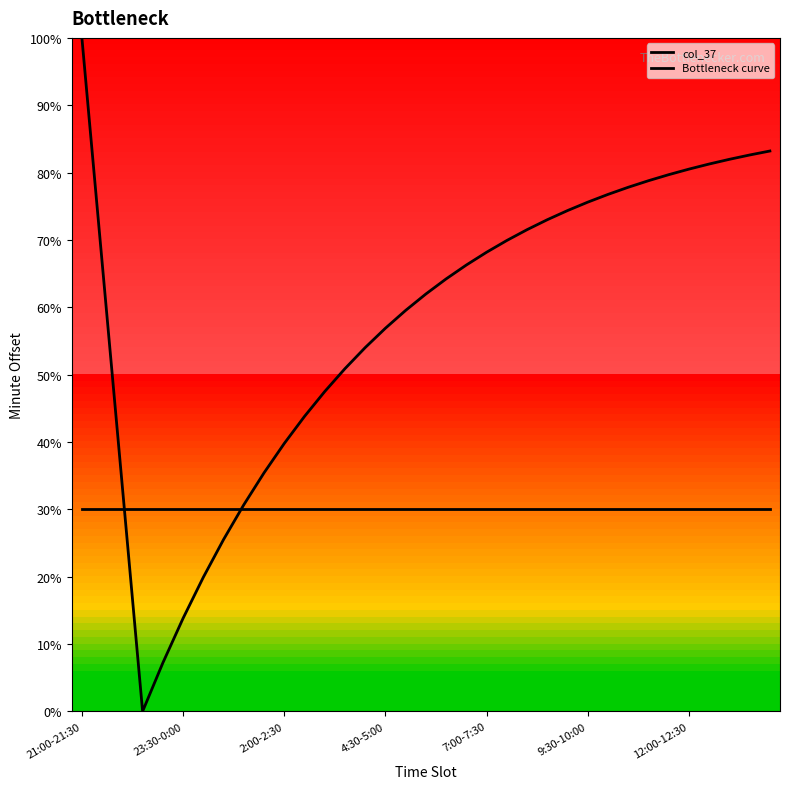

What is the average value of the Bottleneck curve series?

58.1